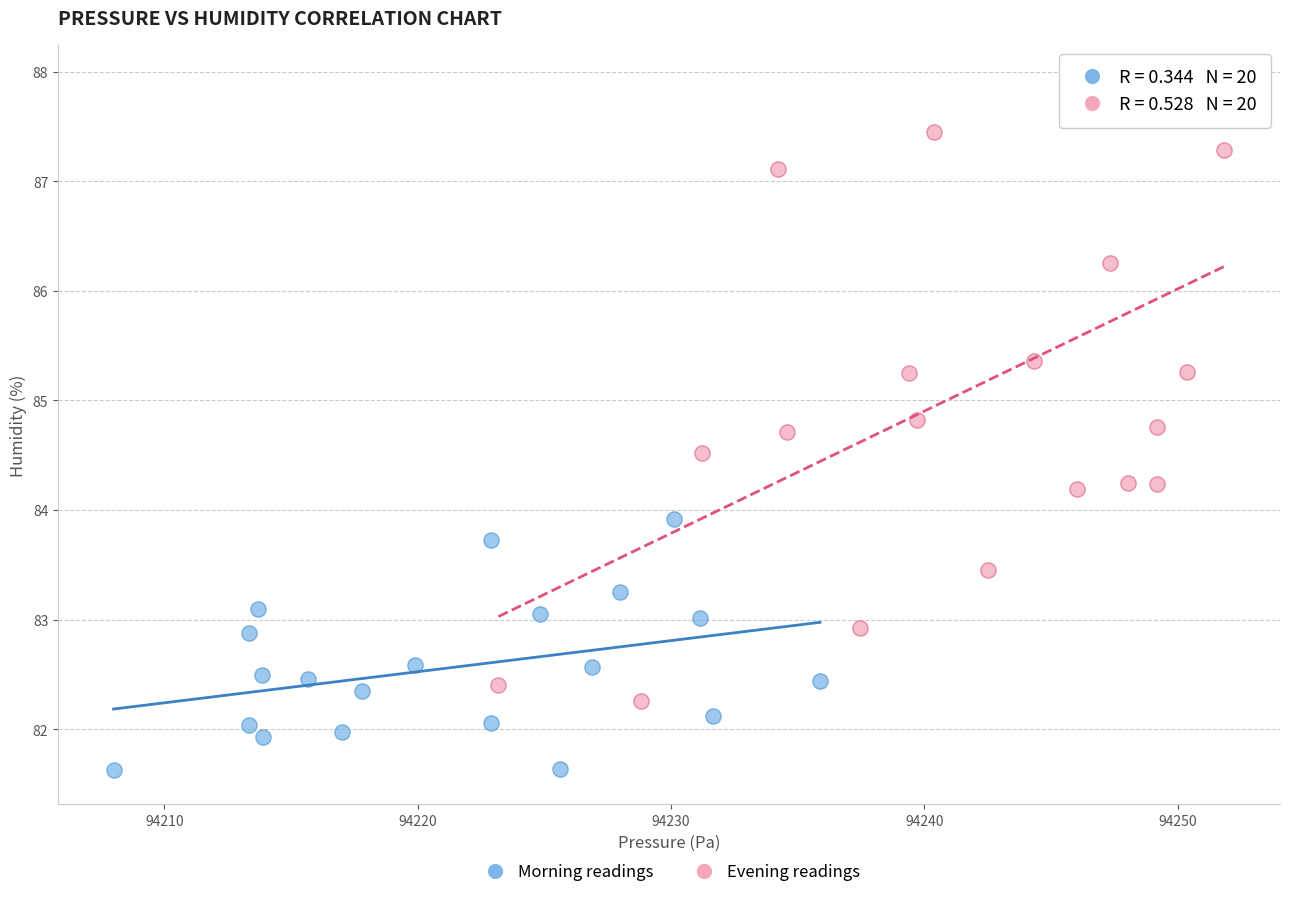

Which series contains the lowest Y value?

Morning readings